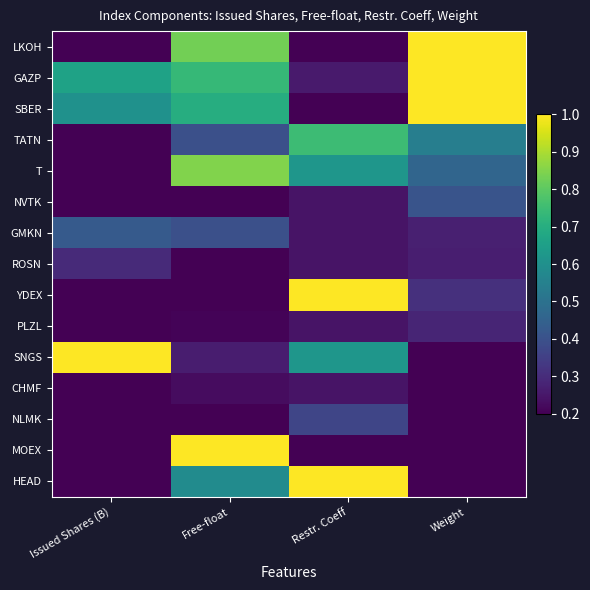

Reading right to left, list all the values displayed in this chart.

LKOH: Weight=1.0	Restr. Coeff=0.1	Free-float=0.8	Issued Shares (B)=0.0
GAZP: Weight=1.0	Restr. Coeff=0.3	Free-float=0.7	Issued Shares (B)=0.7
SBER: Weight=1.0	Restr. Coeff=0.0	Free-float=0.7	Issued Shares (B)=0.6
TATN: Weight=0.5	Restr. Coeff=0.7	Free-float=0.4	Issued Shares (B)=0.1
T: Weight=0.5	Restr. Coeff=0.6	Free-float=0.8	Issued Shares (B)=0.0
NVTK: Weight=0.4	Restr. Coeff=0.2	Free-float=0.2	Issued Shares (B)=0.1
GMKN: Weight=0.3	Restr. Coeff=0.2	Free-float=0.4	Issued Shares (B)=0.4
ROSN: Weight=0.3	Restr. Coeff=0.2	Free-float=0.0	Issued Shares (B)=0.3
YDEX: Weight=0.3	Restr. Coeff=1.0	Free-float=0.1	Issued Shares (B)=0.0
PLZL: Weight=0.3	Restr. Coeff=0.2	Free-float=0.2	Issued Shares (B)=0.0
SNGS: Weight=0.1	Restr. Coeff=0.6	Free-float=0.3	Issued Shares (B)=1.0
CHMF: Weight=0.0	Restr. Coeff=0.2	Free-float=0.2	Issued Shares (B)=0.0
NLMK: Weight=0.0	Restr. Coeff=0.4	Free-float=0.2	Issued Shares (B)=0.2
MOEX: Weight=0.0	Restr. Coeff=0.1	Free-float=1.0	Issued Shares (B)=0.1
HEAD: Weight=0.0	Restr. Coeff=1.0	Free-float=0.6	Issued Shares (B)=0.0